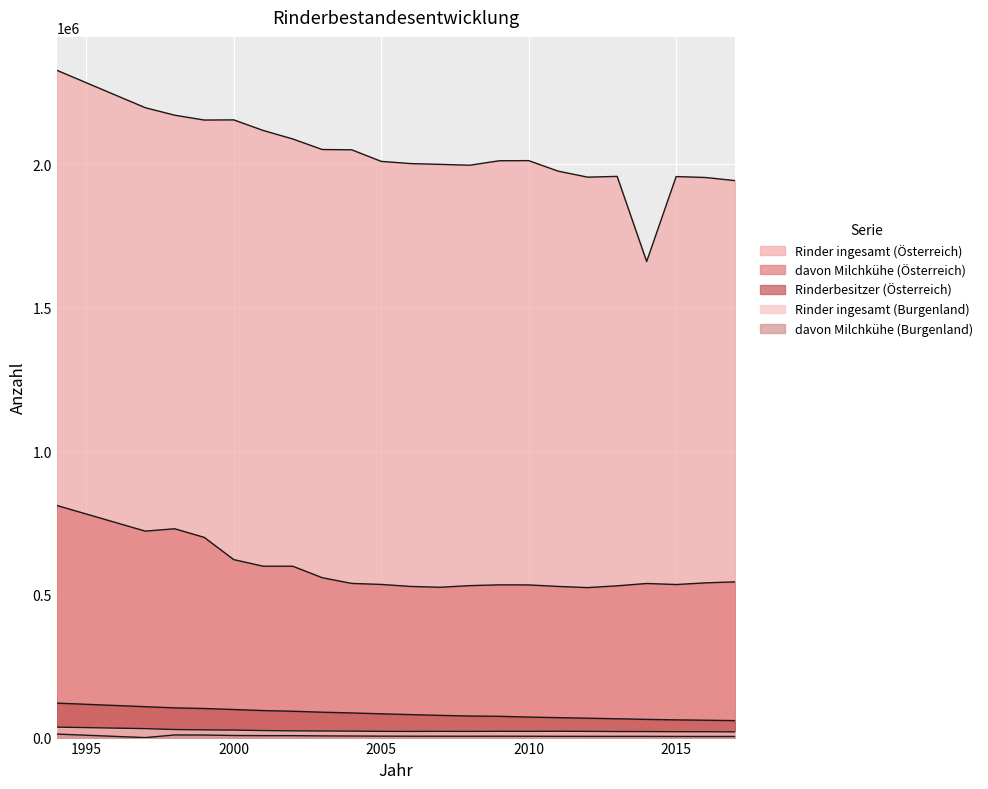

What are all the series names shown in the legend?

Rinder ingesamt (Österreich), davon Milchkühe (Österreich), Rinderbesitzer (Österreich), Rinder ingesamt (Burgenland), davon Milchkühe (Burgenland)